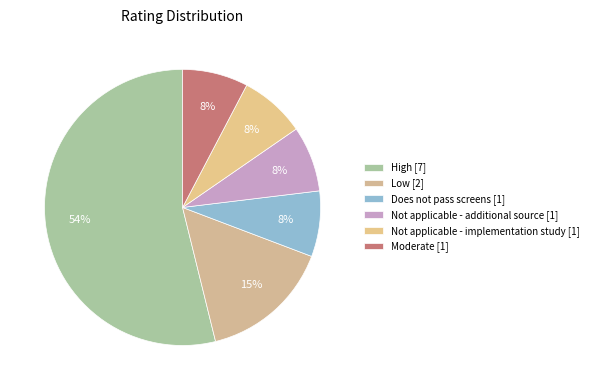

How many slices are in this pie chart?

6